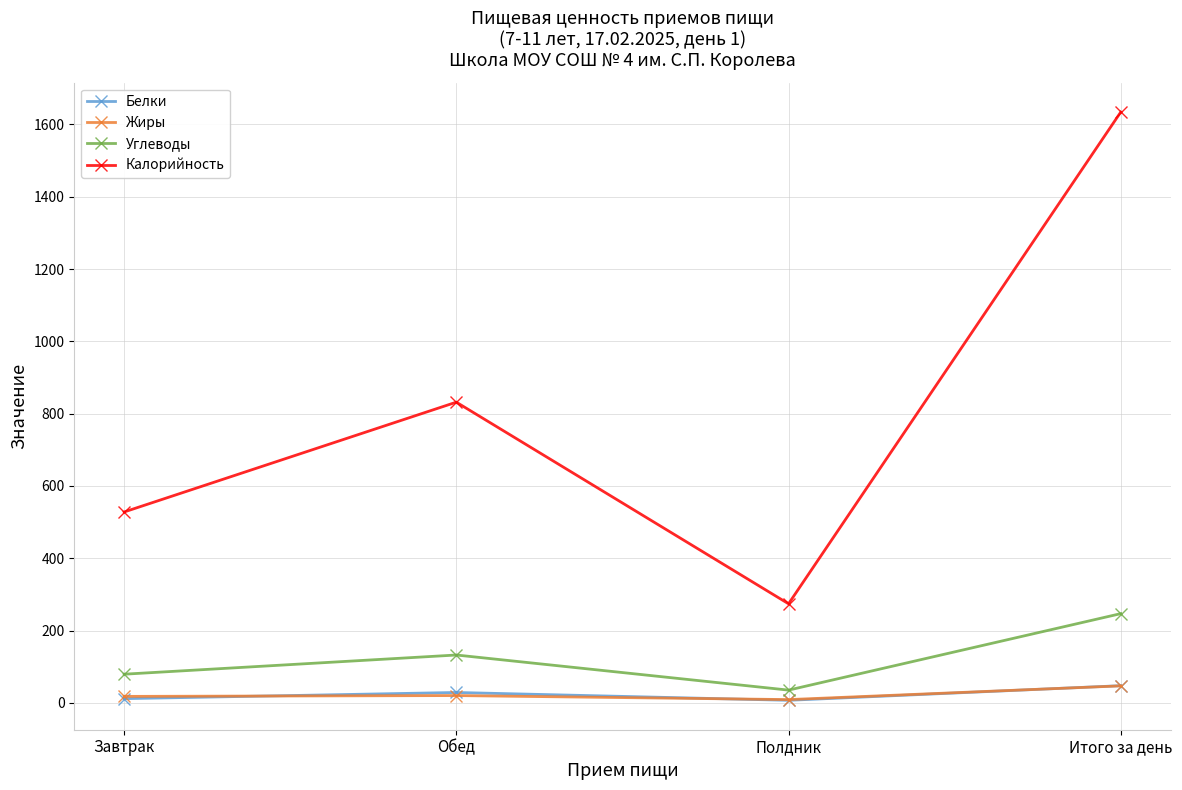

What is the sum of the Жиры values at Обед and Итого за день?

67.1